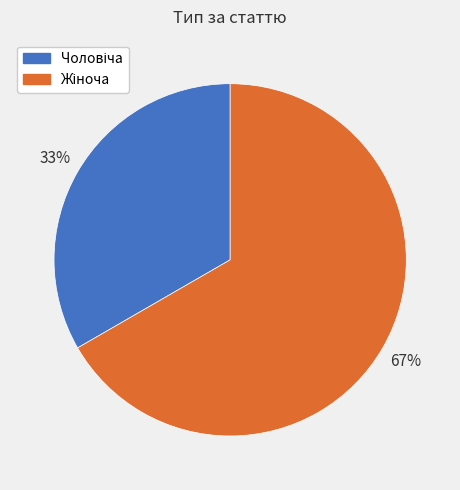

To the nearest percent, what is the average slice percentage?

50%